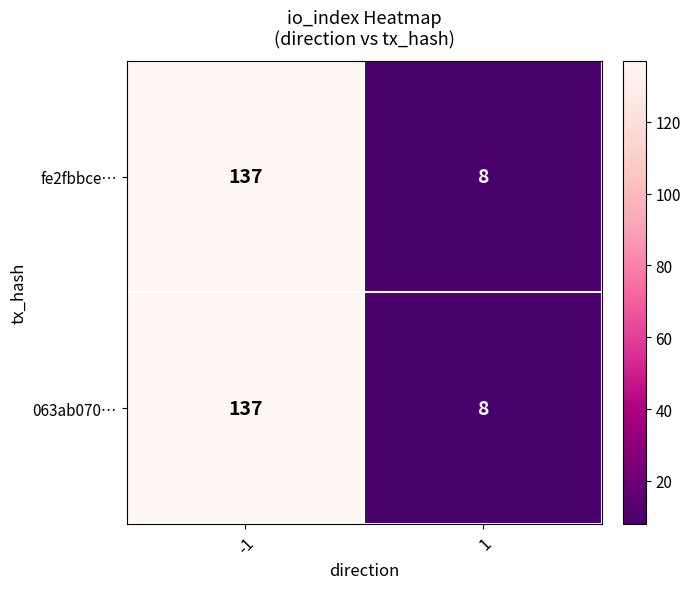

What is the difference between the maximum and minimum values in the 063ab070… series?

129